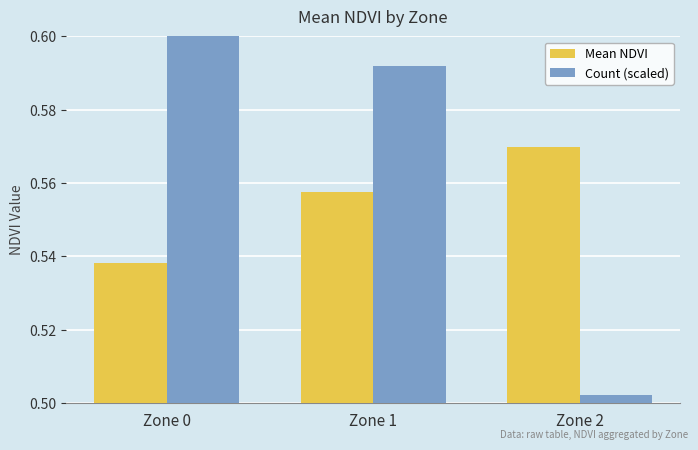

What is the total value across all series at Zone 2?

1.1